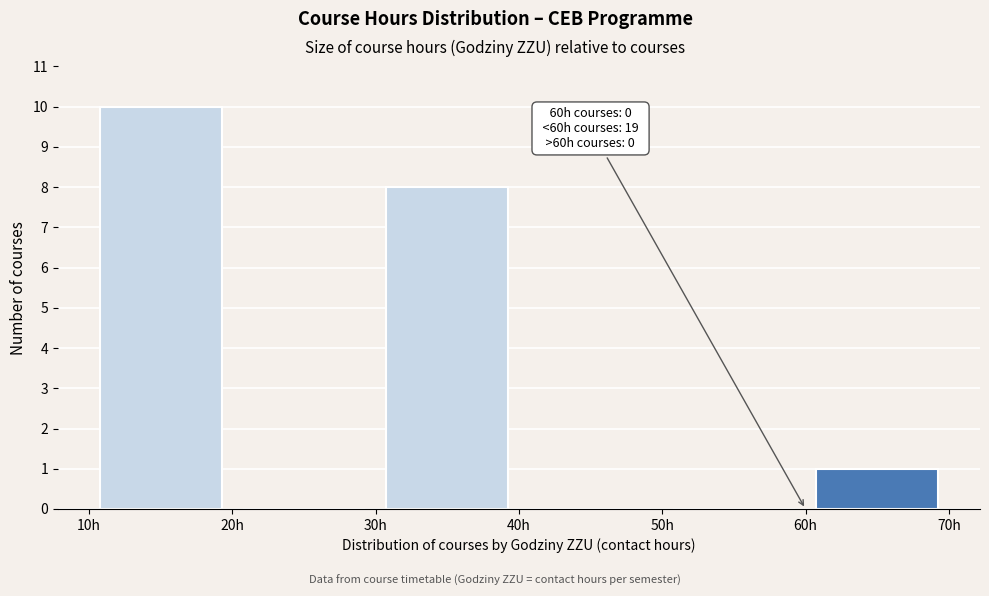

Which range on the x-axis has the tallest bar?

10 to 20